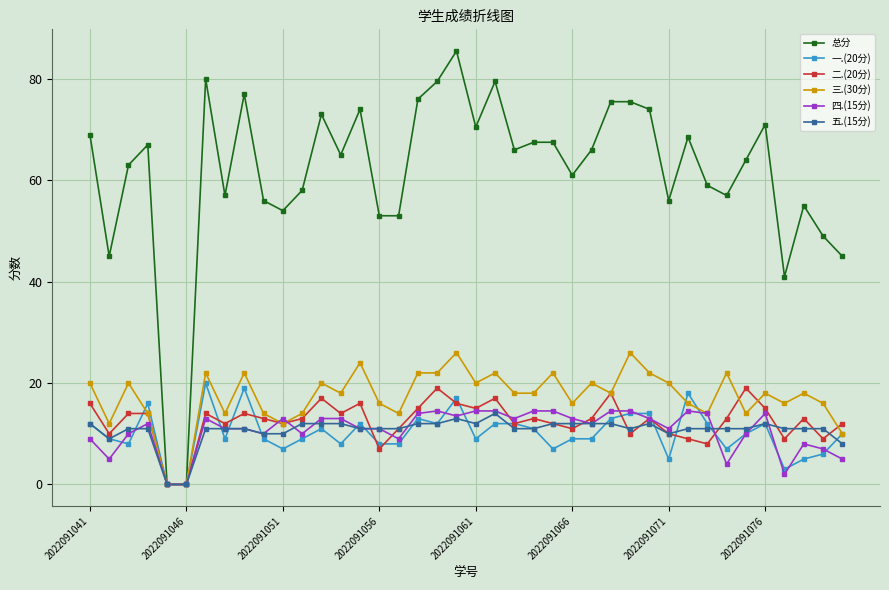

Reading left to right, extract all data points from this chart.

总分: 69.0	45.0	63.0	67.0	0.0	0.0	80.0	57.0	77.0	56.0	54.0	58.0	73.0	65.0	74.0	53.0	53.0	76.0	79.5	85.5	70.5	79.5	66.0	67.5	67.5	61.0	66.0	75.5	75.5	74.0	56.0	68.5	59.0	57.0	64.0	71.0	41.0	55.0	49.0	45.0
一.(20分): 12.0	9.0	8.0	16.0	0.0	0.0	20.0	9.0	19.0	9.0	7.0	9.0	11.0	8.0	12.0	8.0	8.0	13.0	12.0	17.0	9.0	12.0	12.0	11.0	7.0	9.0	9.0	13.0	14.0	14.0	5.0	18.0	12.0	7.0	10.0	12.0	3.0	5.0	6.0	10.0
二.(20分): 16.0	10.0	14.0	14.0	0.0	0.0	14.0	12.0	14.0	13.0	12.0	13.0	17.0	14.0	16.0	7.0	11.0	15.0	19.0	16.0	15.0	17.0	12.0	13.0	12.0	11.0	13.0	18.0	10.0	13.0	10.0	9.0	8.0	13.0	19.0	15.0	9.0	13.0	9.0	12.0
三.(30分): 20.0	12.0	20.0	14.0	0.0	0.0	22.0	14.0	22.0	14.0	12.0	14.0	20.0	18.0	24.0	16.0	14.0	22.0	22.0	26.0	20.0	22.0	18.0	18.0	22.0	16.0	20.0	18.0	26.0	22.0	20.0	16.0	14.0	22.0	14.0	18.0	16.0	18.0	16.0	10.0
四.(15分): 9.0	5.0	10.0	12.0	0.0	0.0	13.0	11.0	11.0	10.0	13.0	10.0	13.0	13.0	11.0	11.0	9.0	14.0	14.5	13.5	14.5	14.5	13.0	14.5	14.5	13.0	12.0	14.5	14.5	13.0	11.0	14.5	14.0	4.0	10.0	14.0	2.0	8.0	7.0	5.0
五.(15分): 12.0	9.0	11.0	11.0	0.0	0.0	11.0	11.0	11.0	10.0	10.0	12.0	12.0	12.0	11.0	11.0	11.0	12.0	12.0	13.0	12.0	14.0	11.0	11.0	12.0	12.0	12.0	12.0	11.0	12.0	10.0	11.0	11.0	11.0	11.0	12.0	11.0	11.0	11.0	8.0